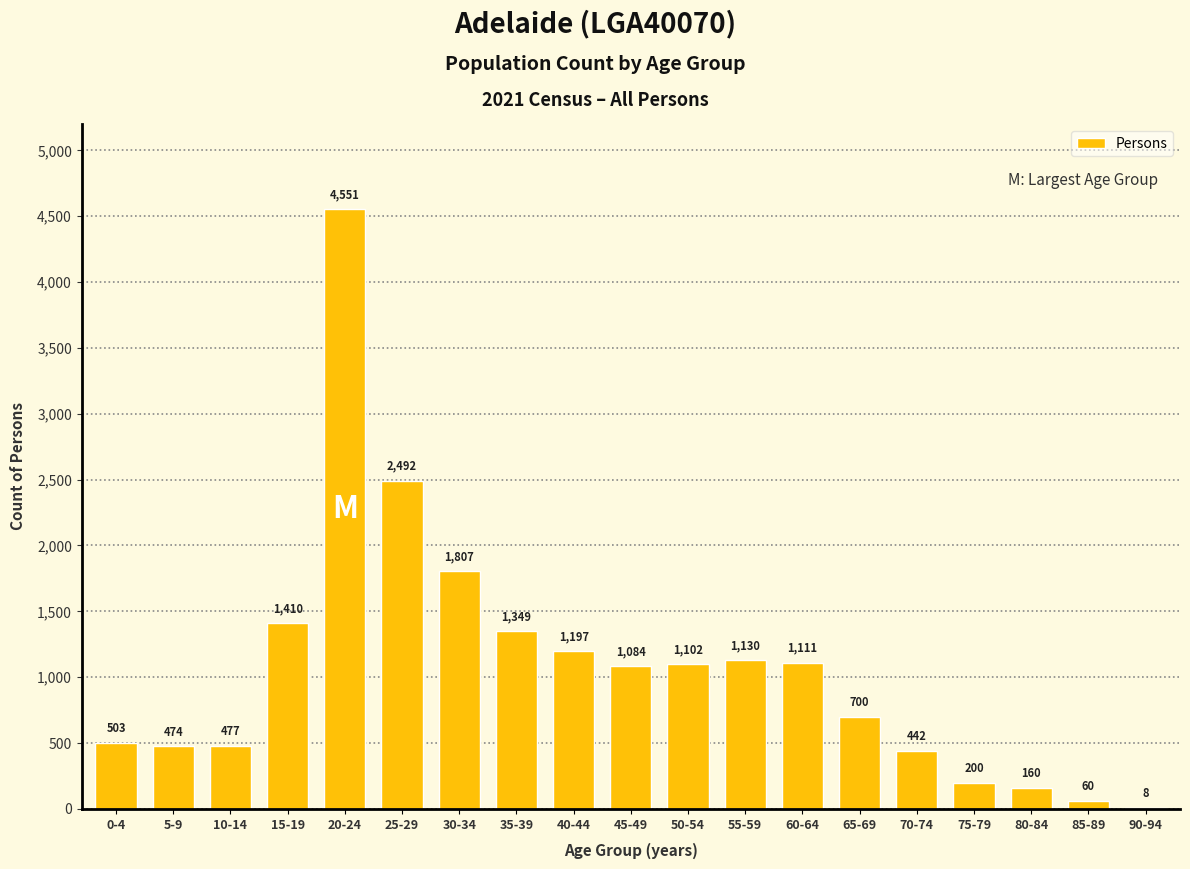

Reading left to right, what are all the values shown in this chart?

0-4=503	5-9=474	10-14=477	15-19=1410	20-24=4551	25-29=2492	30-34=1807	35-39=1349	40-44=1197	45-49=1084	50-54=1102	55-59=1130	60-64=1111	65-69=700	70-74=442	75-79=200	80-84=160	85-89=60	90-94=8